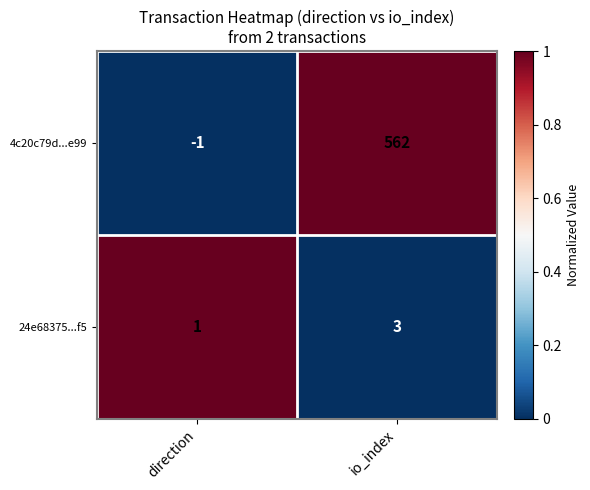

What is the approximate value of 24e68375...f5 at io_index?

3